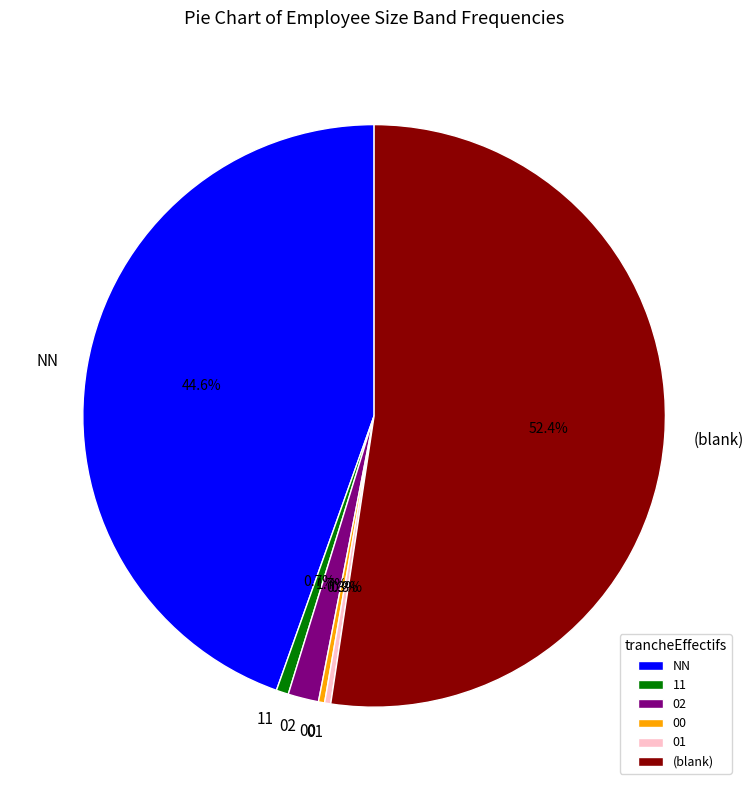

What is the majority slice?

(blank)